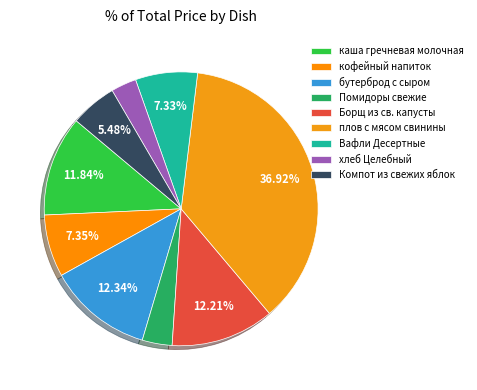

Combined, do хлеб Целебный and Вафли Десертные account for over 50%?

No